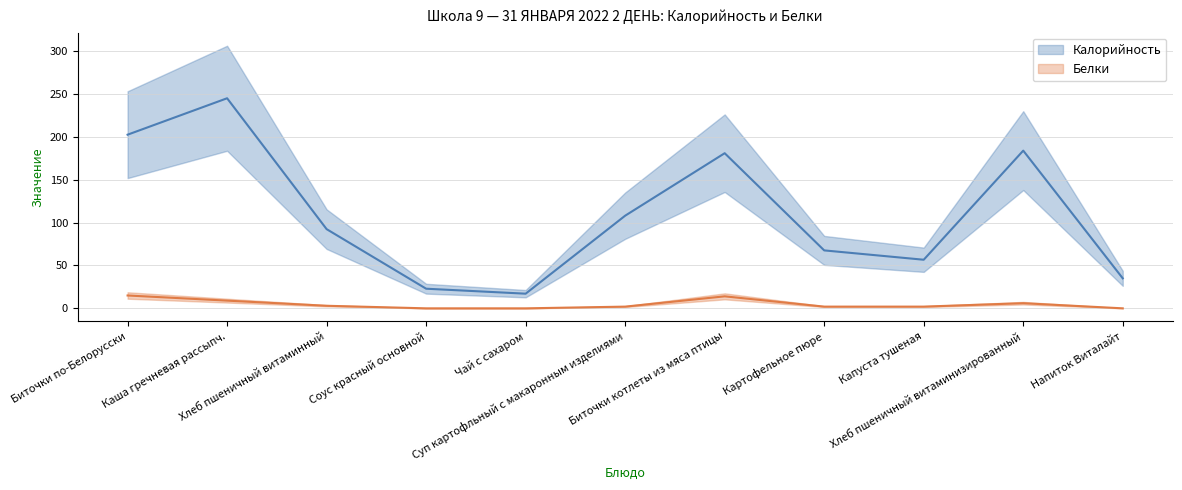

Reading left to right, transcribe all the data shown in this chart.

Калорийность: Биточки по-Белорусски=202.6	Каша гречневая рассыпч.=245.1	Хлеб пшеничный витаминный=92.4	Соус красный основной=22.9	Чай с сахаром=17.1	Суп картофльный с макаронным изделиями=108.1	Биточки котлеты из мяса птицы=181.0	Картофельное пюре=67.6	Капуста тушеная=56.7	Хлеб пшеничный витаминизированный=184.0	Напиток Виталайт=35.0
Белки: Биточки по-Белорусски=15.0	Каша гречневая рассыпч.=9.0	Хлеб пшеничный витаминный=3.0	Соус красный основной=0.0	Чай с сахаром=0.0	Суп картофльный с макаронным изделиями=2.0	Биточки котлеты из мяса птицы=14.0	Картофельное пюре=2.0	Капуста тушеная=2.0	Хлеб пшеничный витаминизированный=6.0	Напиток Виталайт=0.0